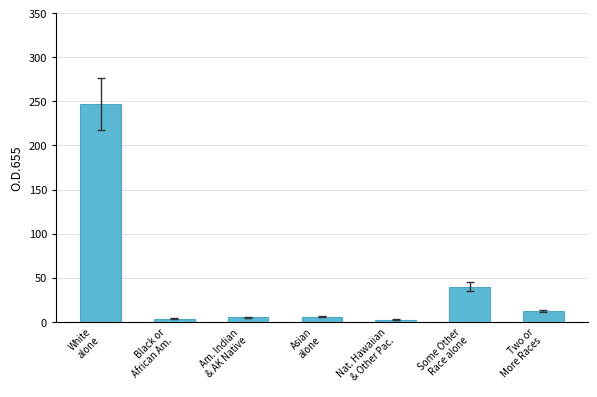

What is the label of the 1st bar from the left?

White
alone